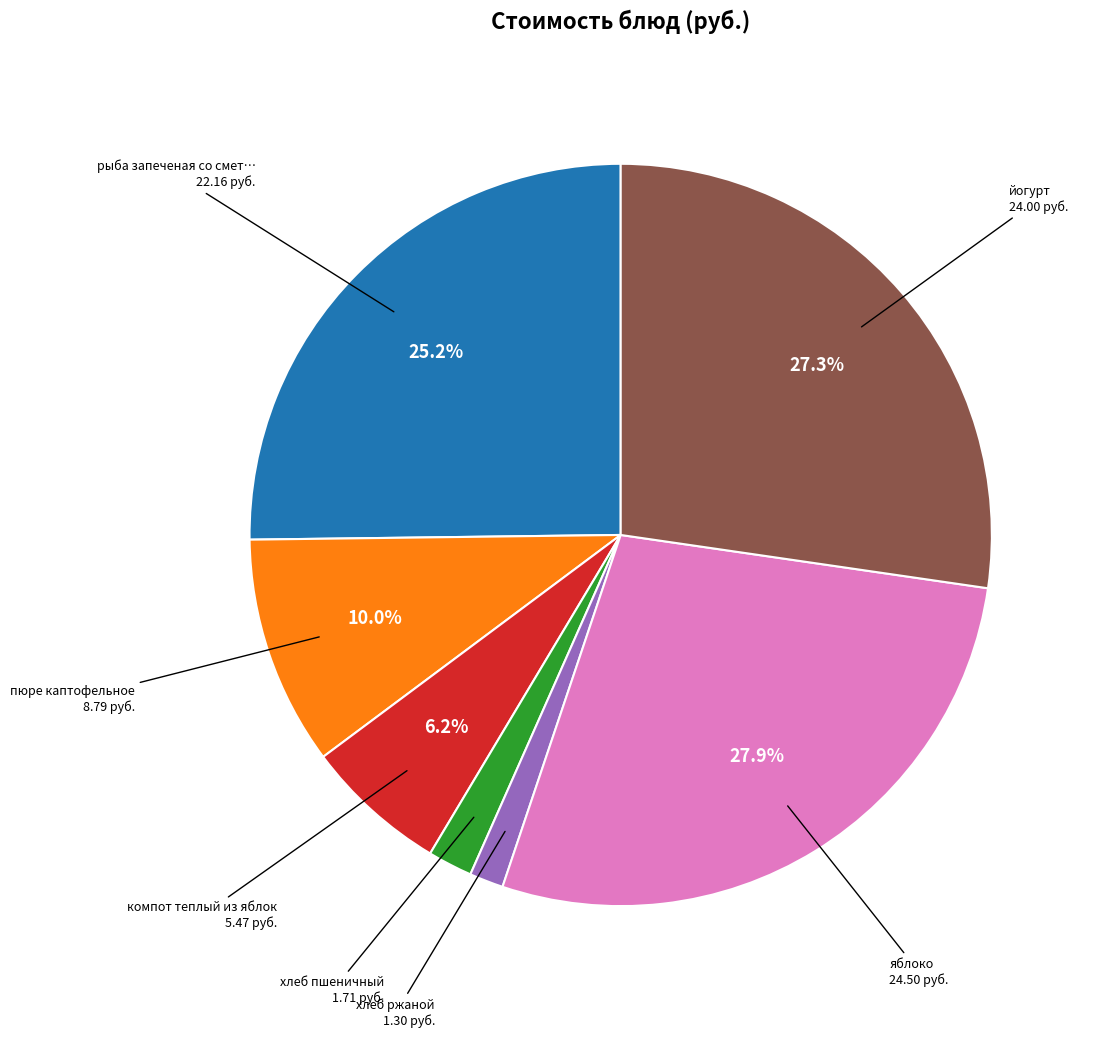

Is there a majority slice in this chart?

No